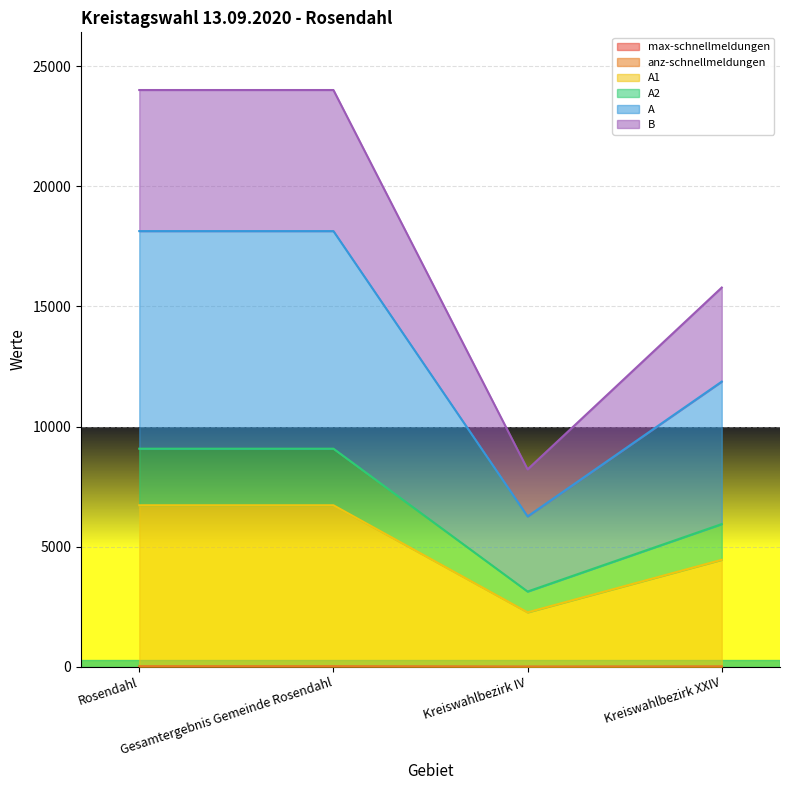

What is the minimum value shown in the chart?

5